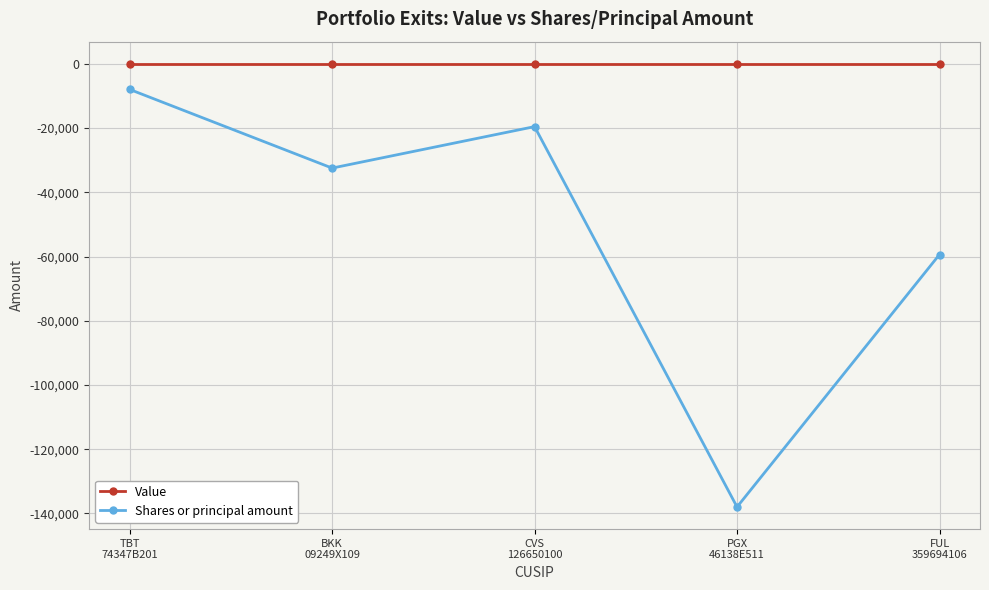

What are all the series names shown in the legend?

Value, Shares or principal amount